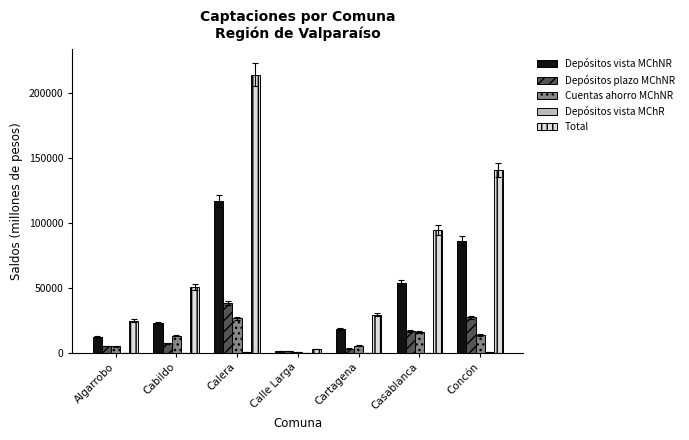

Is the value of Total at Casablanca greater than the value of Depósitos plazo MChNR at Cartagena?

Yes